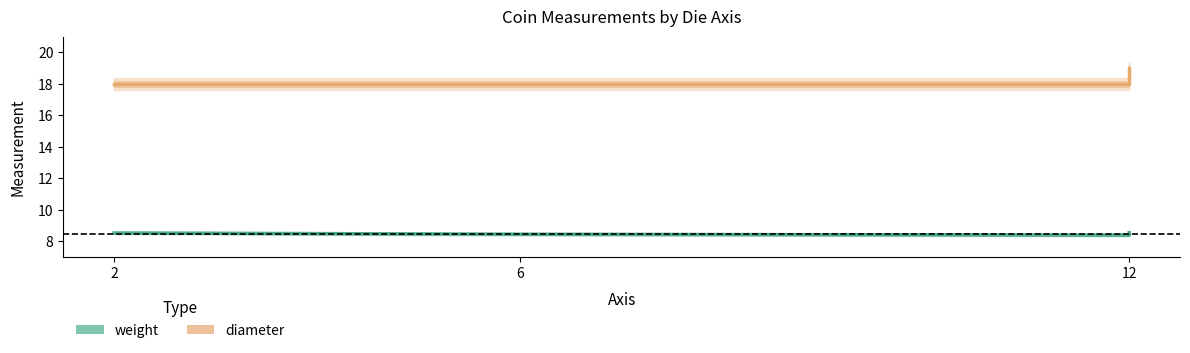

What is the difference between the highest and lowest values at 2?

9.5